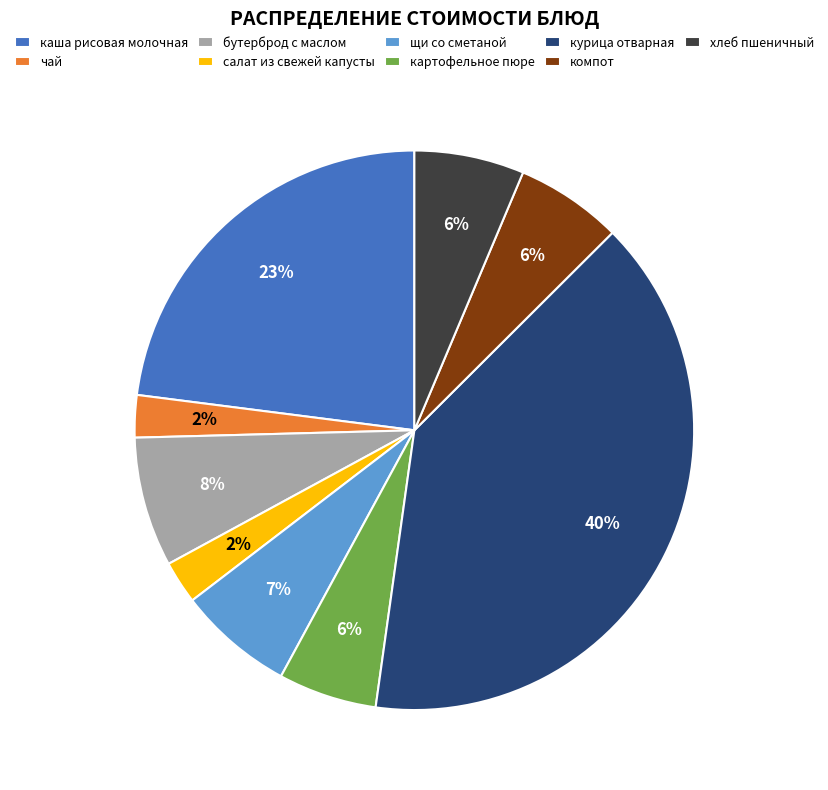

The компот slice represents 16% of the pie. True or false?

False